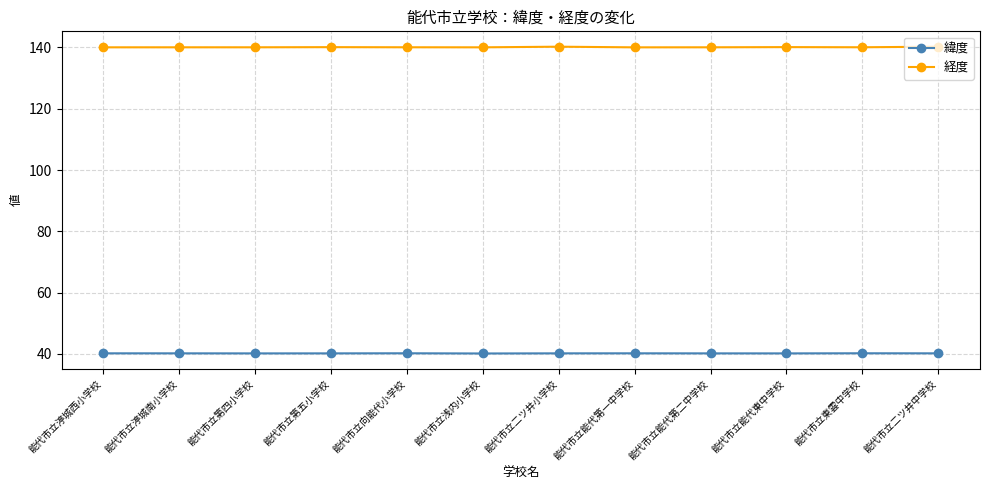

True or false: 経度 and 緯度 cross at least once.

False